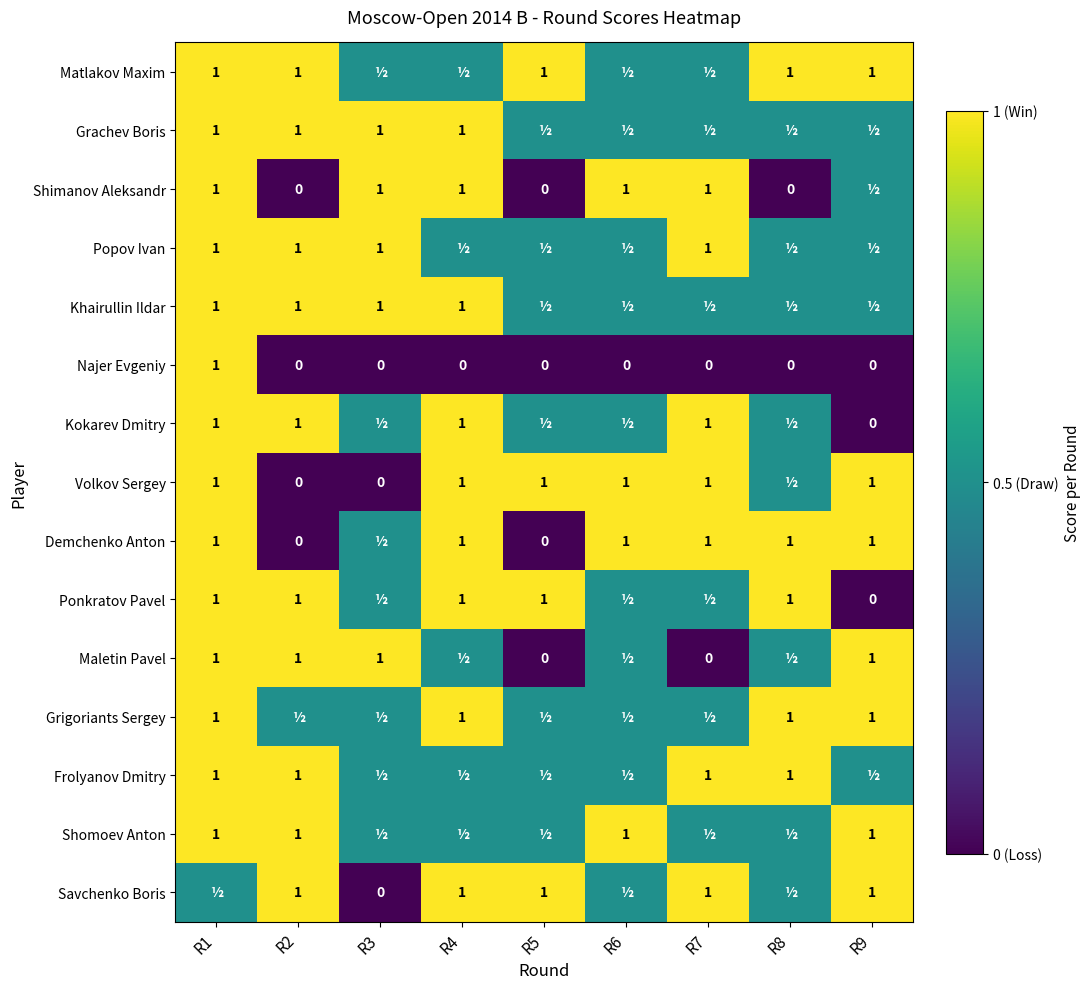

What is the sum of the Volkov Sergey values at R3 and R7?

1.0